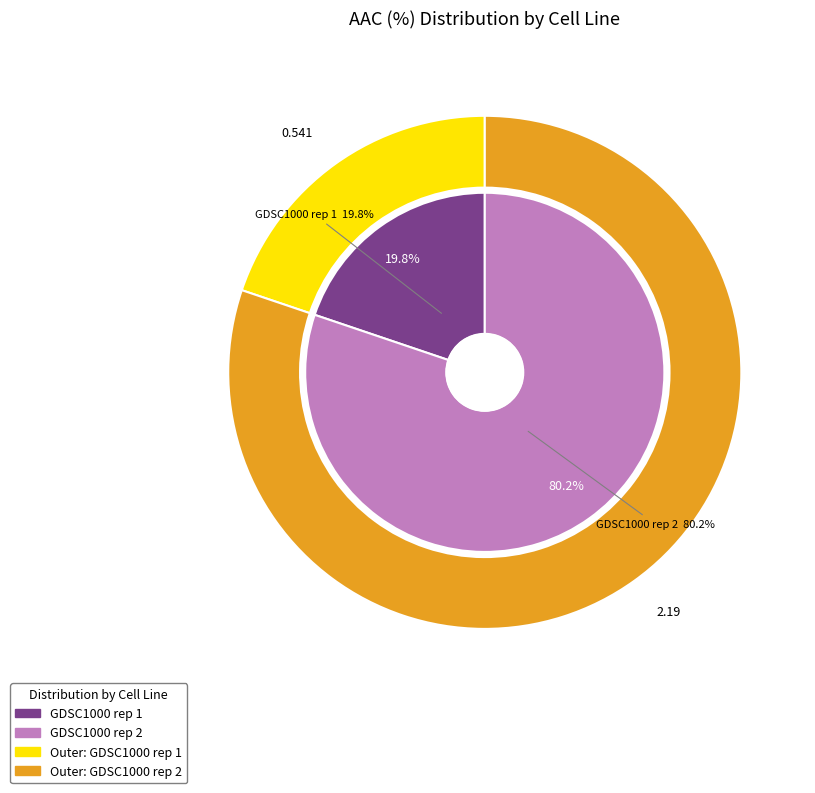

True or false: GDSC1000 rep 1 accounts for 9% of the total.

False